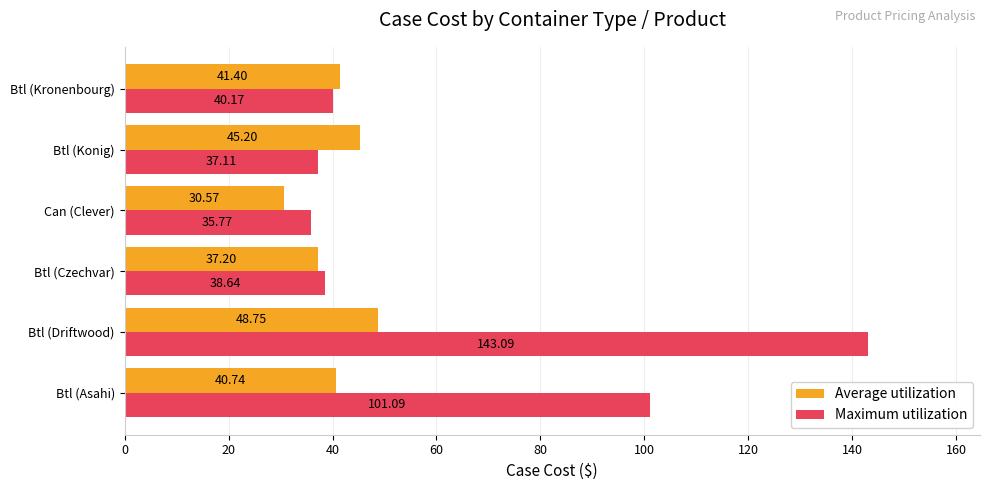

Which series has the widest spread of values?

Maximum utilization